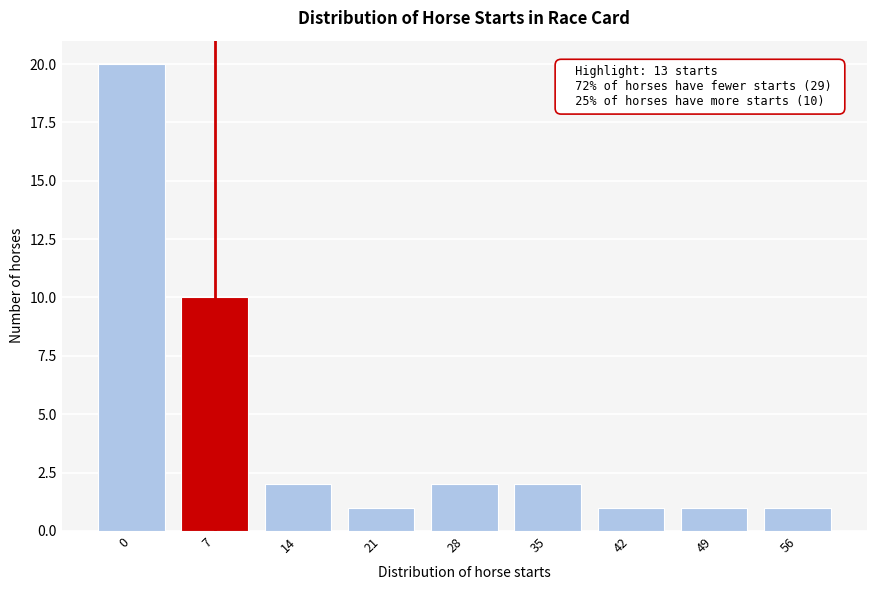

Reading right to left, transcribe all the data shown in this chart.

1	1	1	2	2	1	2	10	20